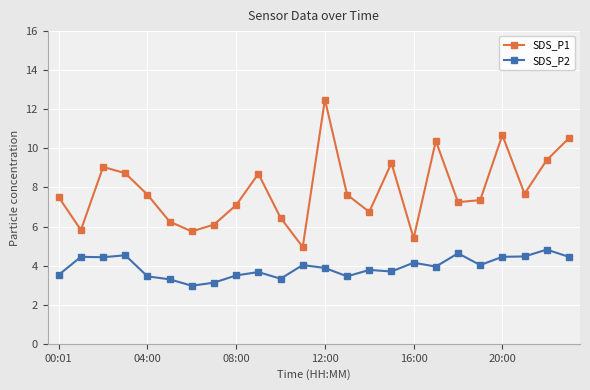

Which series has the largest total across all categories?

SDS_P1